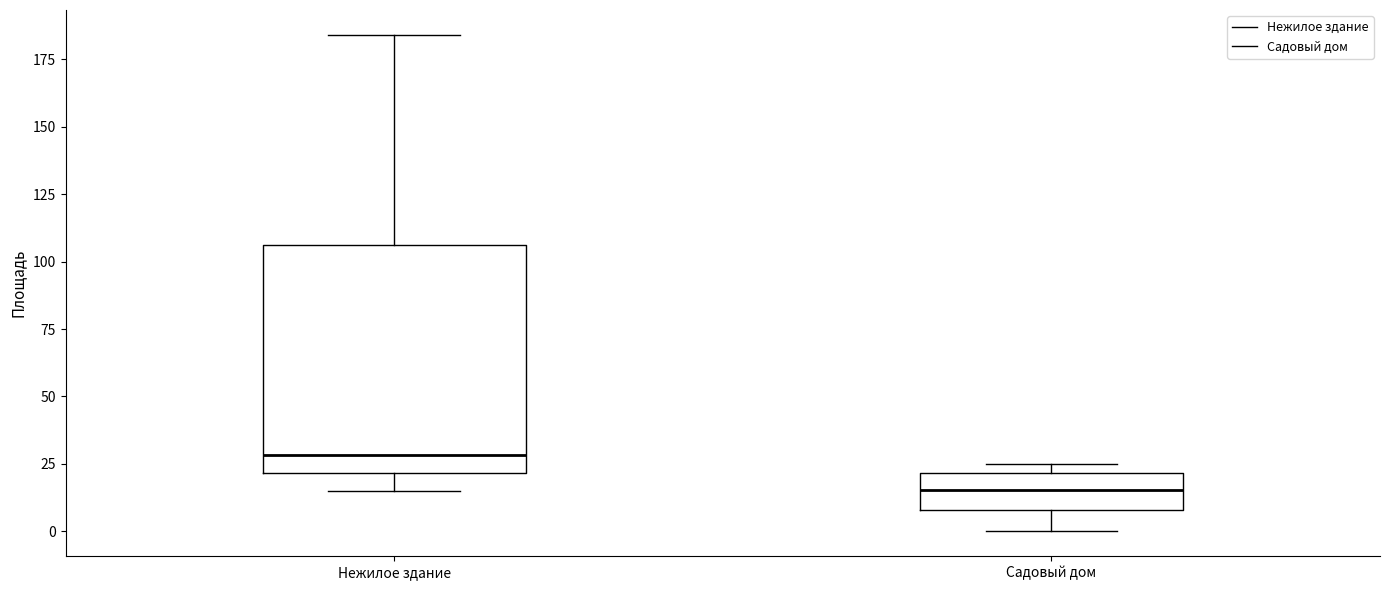

Which box is the tallest, from its lower edge to its upper edge?

Нежилое здание